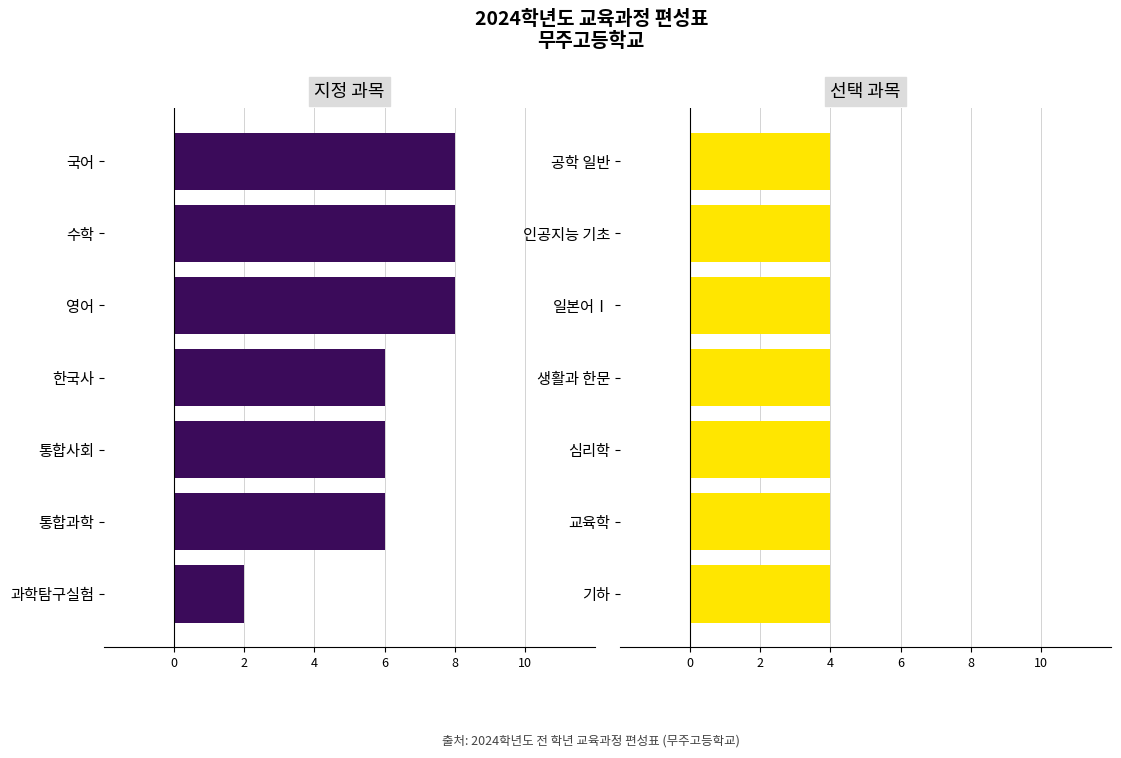

Is it true that 선택 equals 0.5 at 0?

False